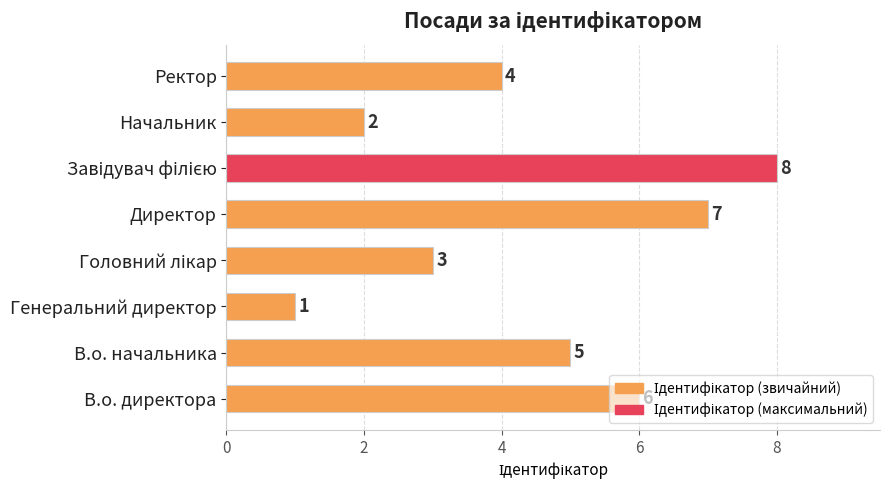

What is the sum of all values?

36